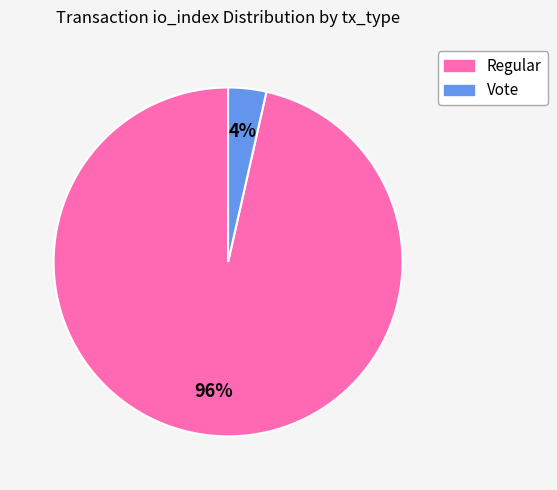

To the nearest percent, what is the average slice percentage?

50%